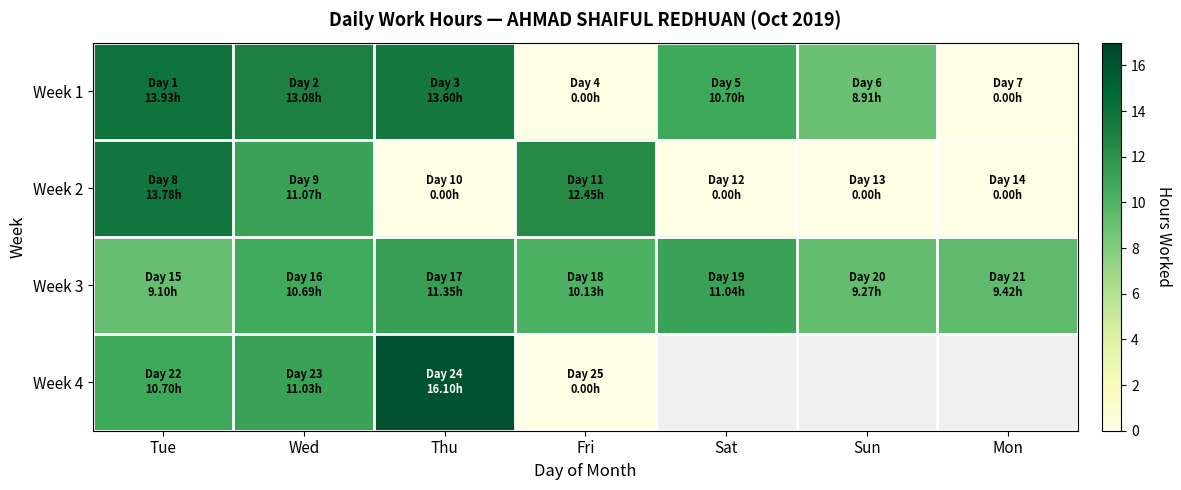

What is the average value of the Week 2 series?

5.3